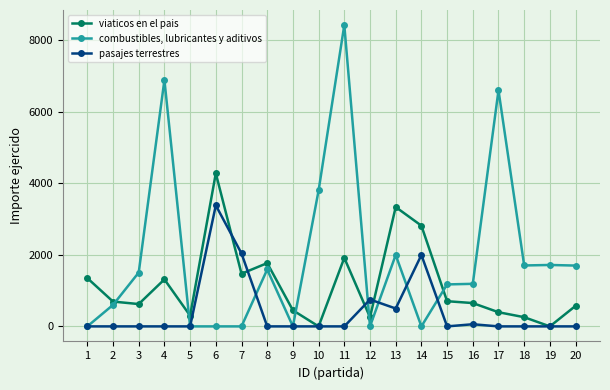

Which series ends up on top after the final intersection of combustibles, lubricantes y aditivos and viaticos en el pais?

combustibles, lubricantes y aditivos